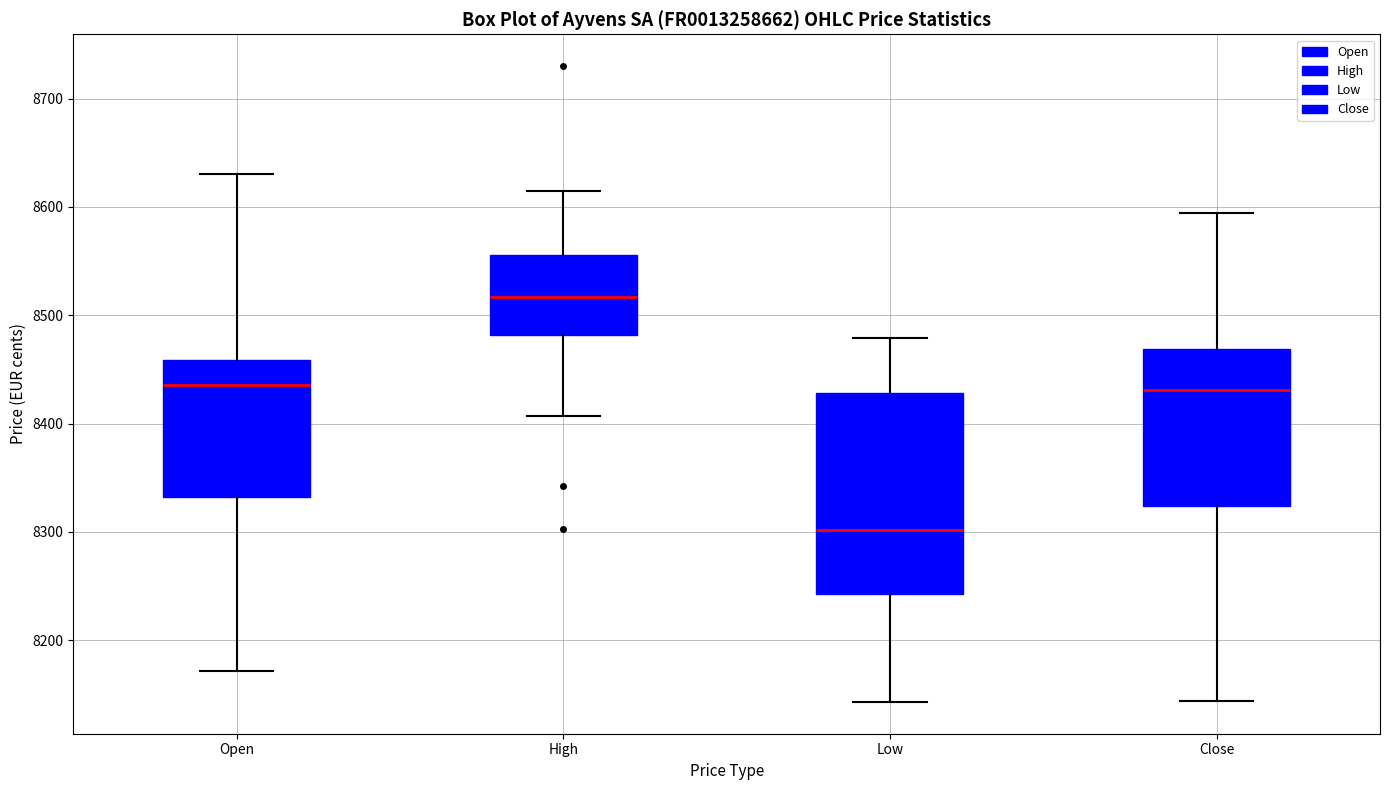

Reading left to right, read every box against the y-axis: the position of its median line, the range the box covers, and the ends of its whiskers. The values are not printed on the chart, so give them approximately, as read against the axis.

Open: median 8440, box 8330 to 8460, whiskers 8170 to 8630
High: median 8520, box 8480 to 8560, whiskers 8410 to 8620
Low: median 8300, box 8240 to 8430, whiskers 8140 to 8480
Close: median 8430, box 8320 to 8470, whiskers 8140 to 8590